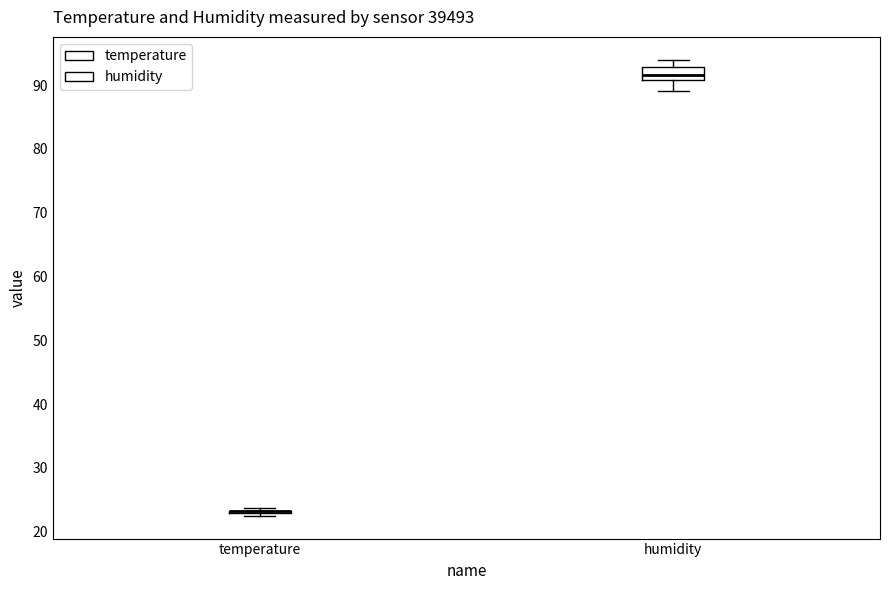

Which box is the tallest, from its lower edge to its upper edge?

humidity